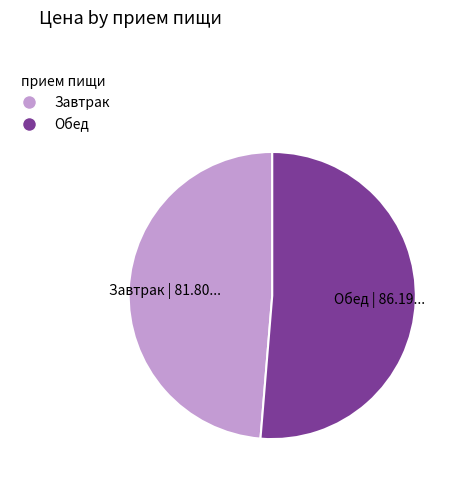

Rank the categories by value from lowest to highest.

Завтрак, Обед